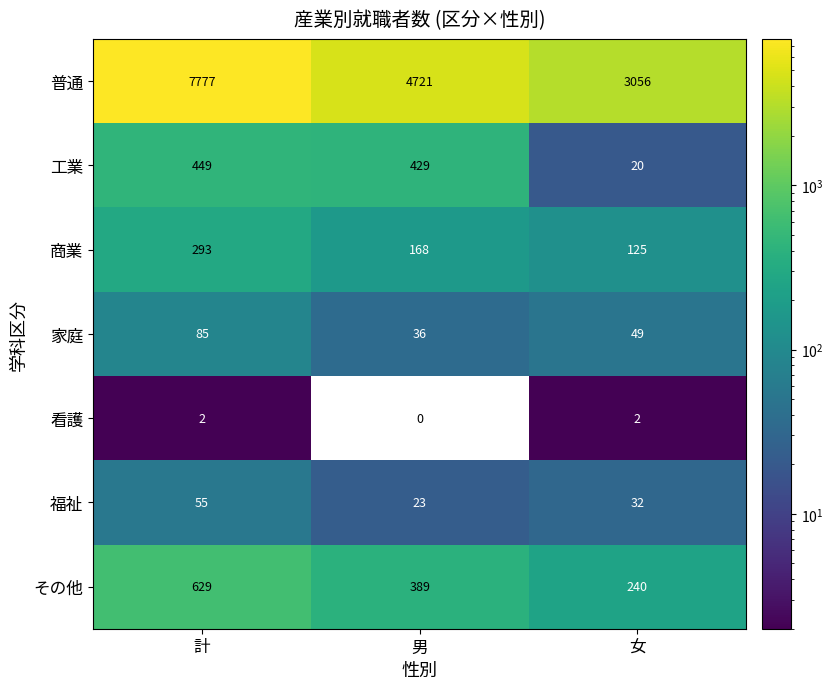

What is the sum of all 商業 values?

586